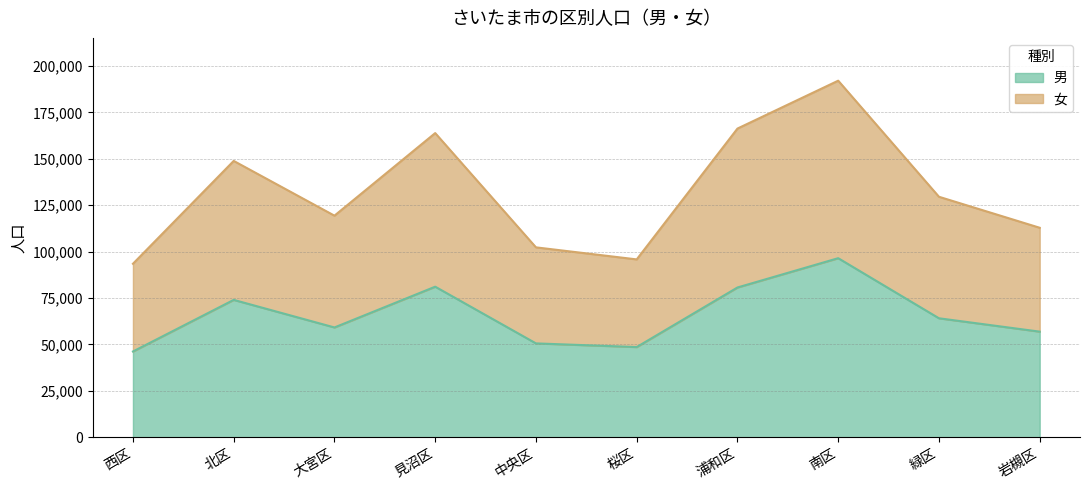

Between 浦和区 and 西区, which is larger?

浦和区